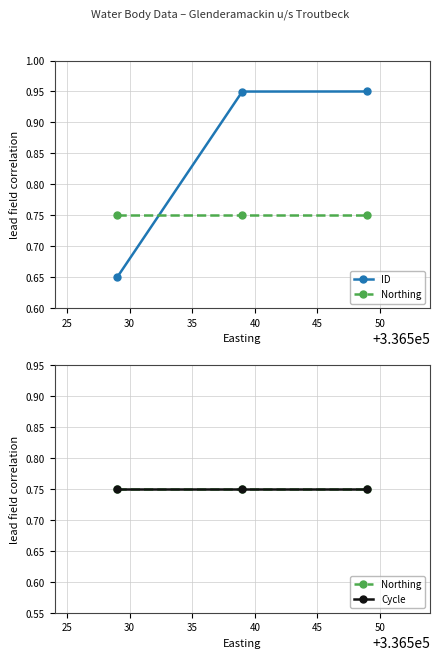

What is the value of the Cycle point at the 3rd from the left?

0.8